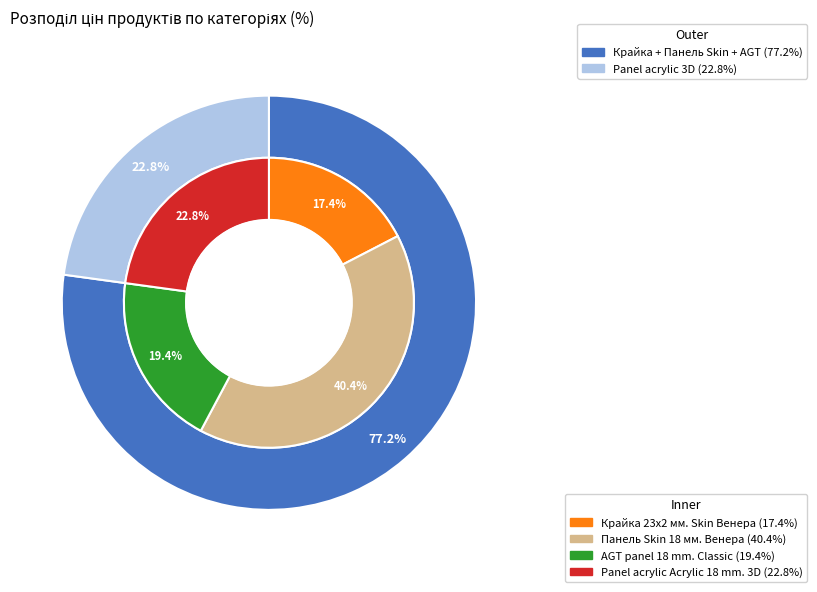

Is it true that Крайка 23x2 мм. Skin Венера is 17% of the pie?

True